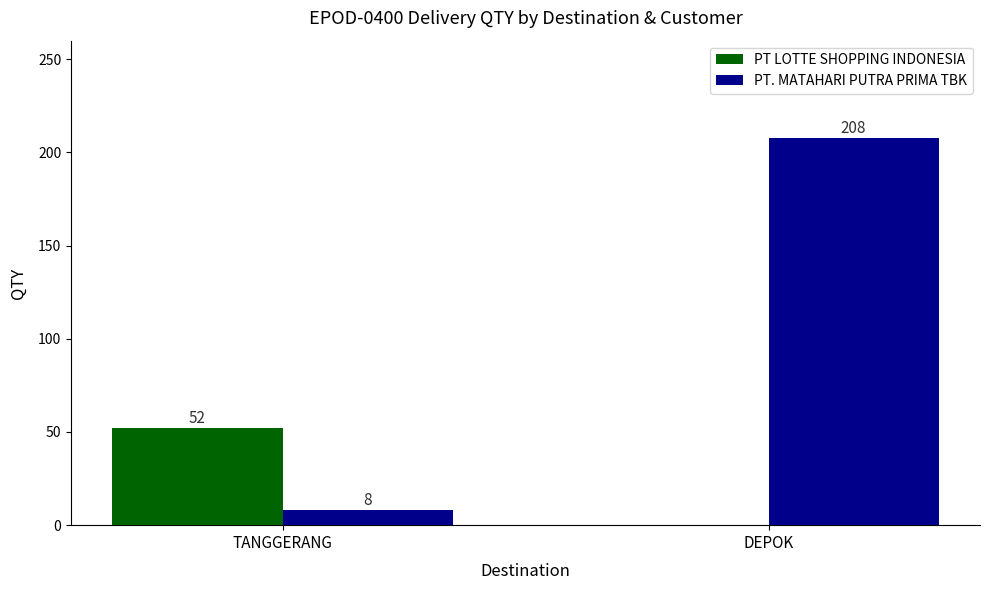

What is the total value across all series at TANGGERANG?

60